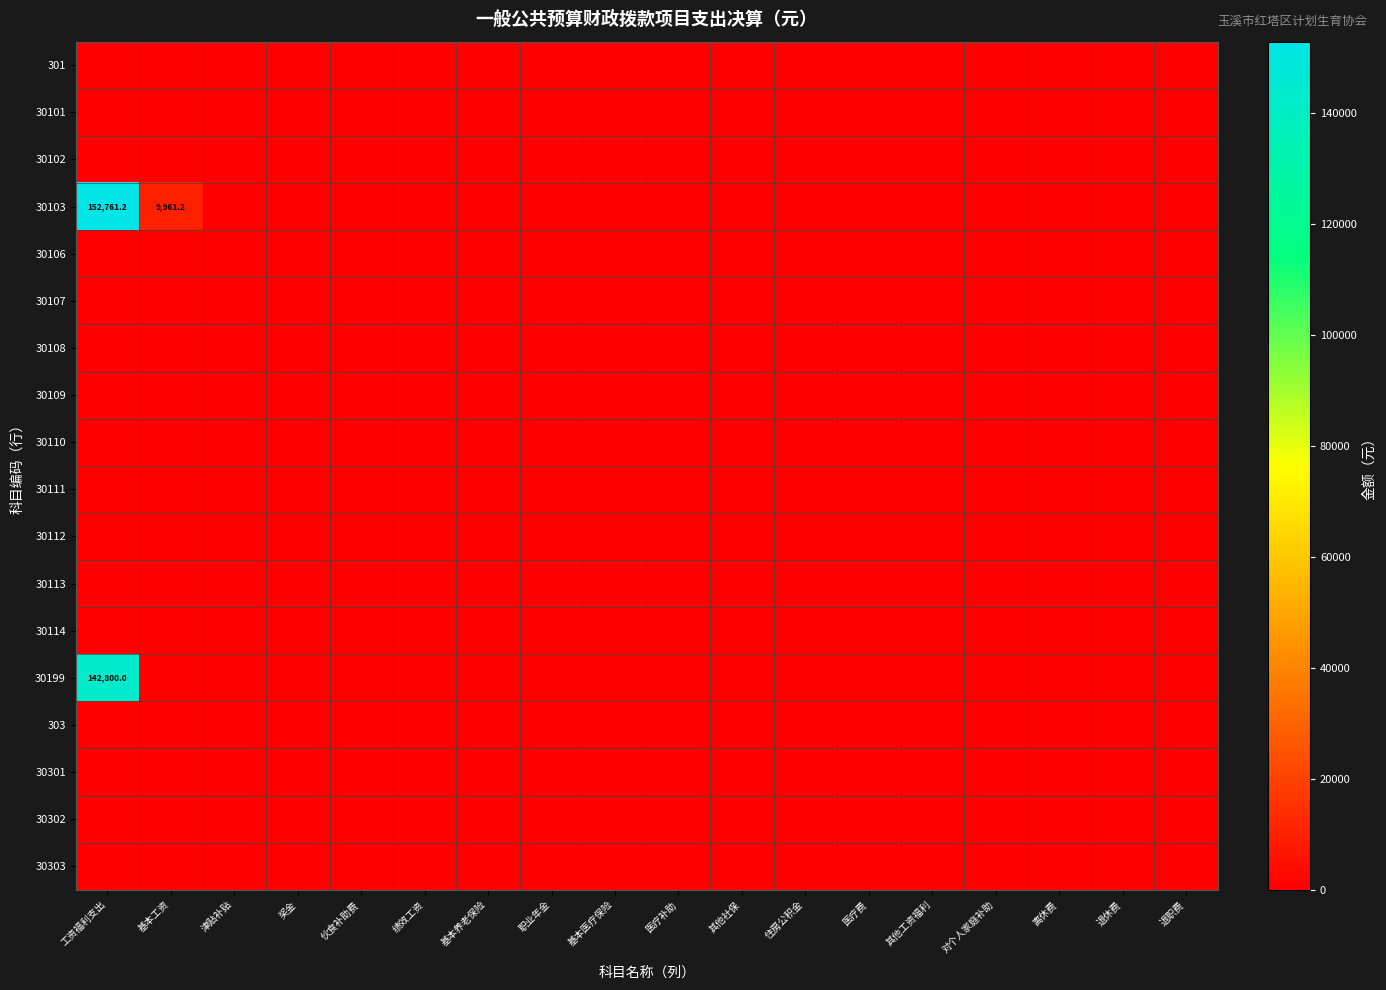

Which has a higher value, 退职费 or 其他社保?

退职费